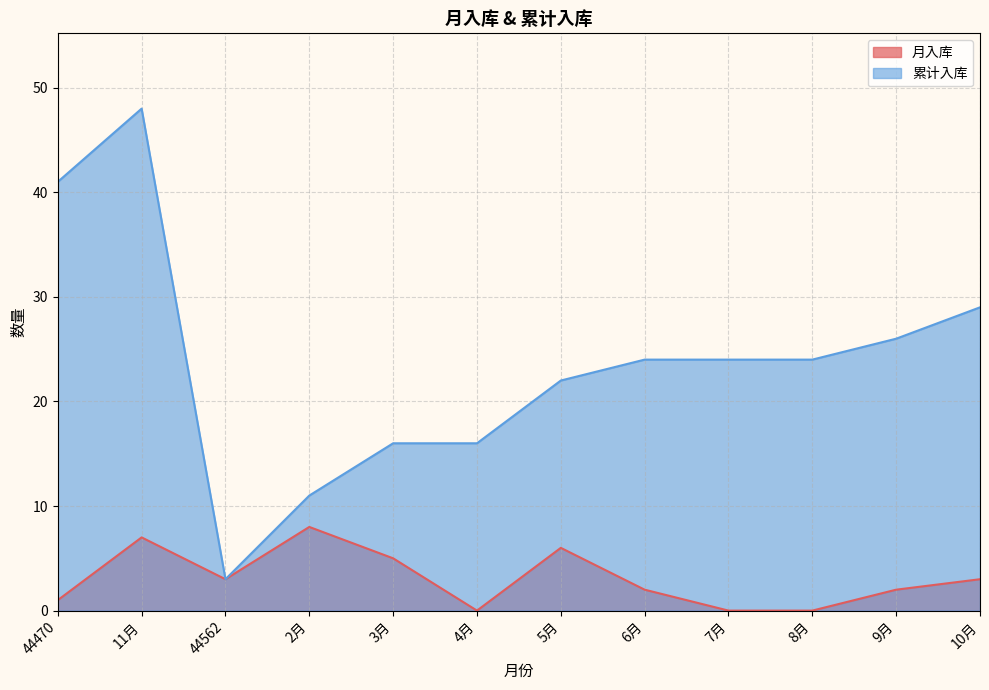

What is the average value of the 累计入库 series?

24